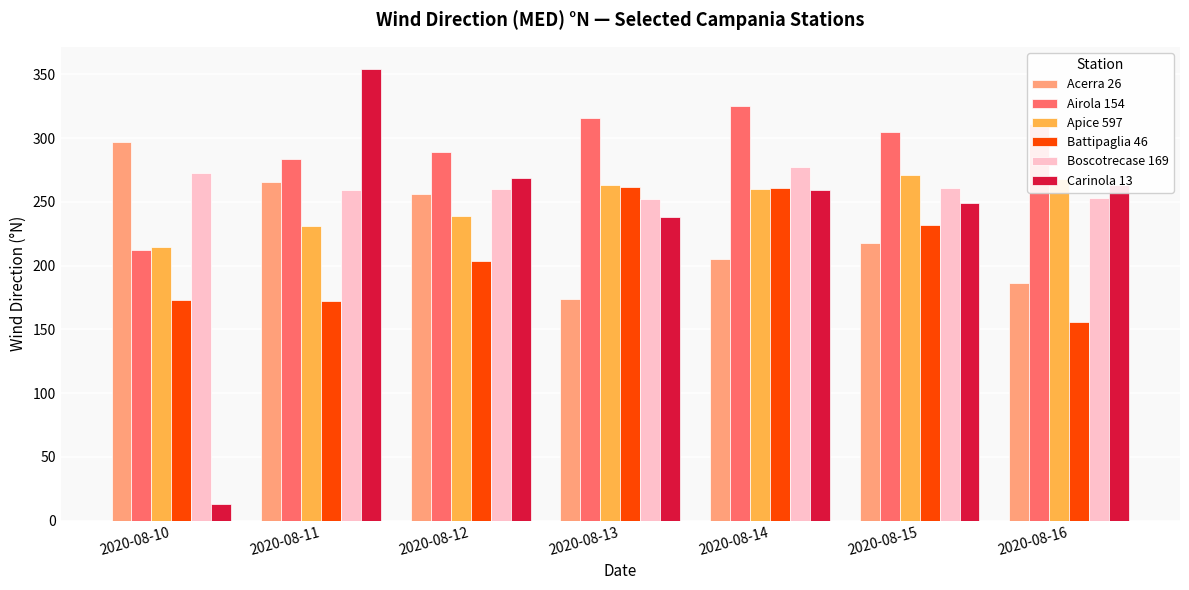

At which category is the sum across all series the highest?

2020-08-14